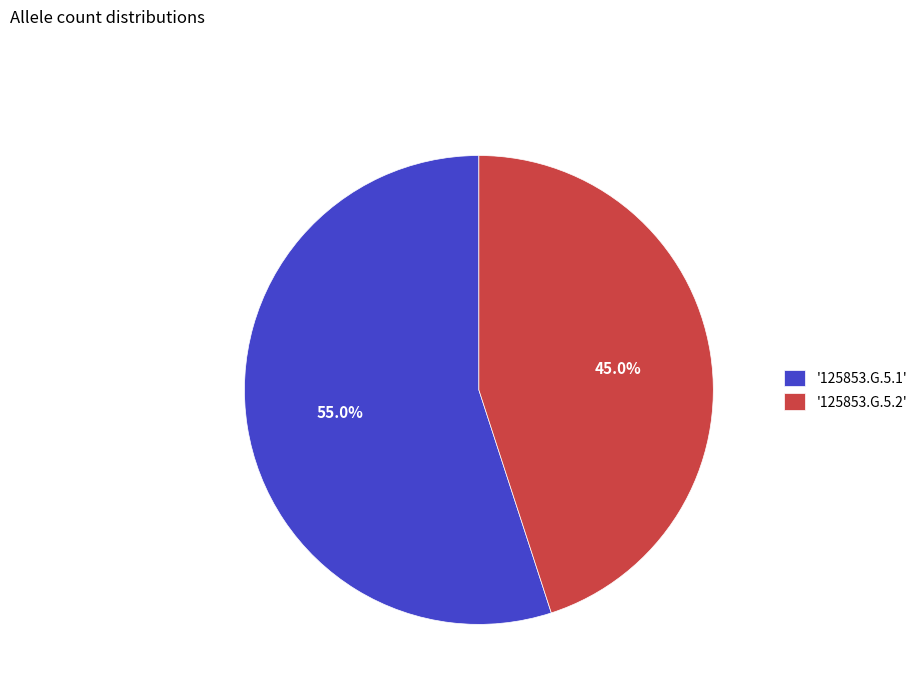

Count the number of slices in the pie.

2